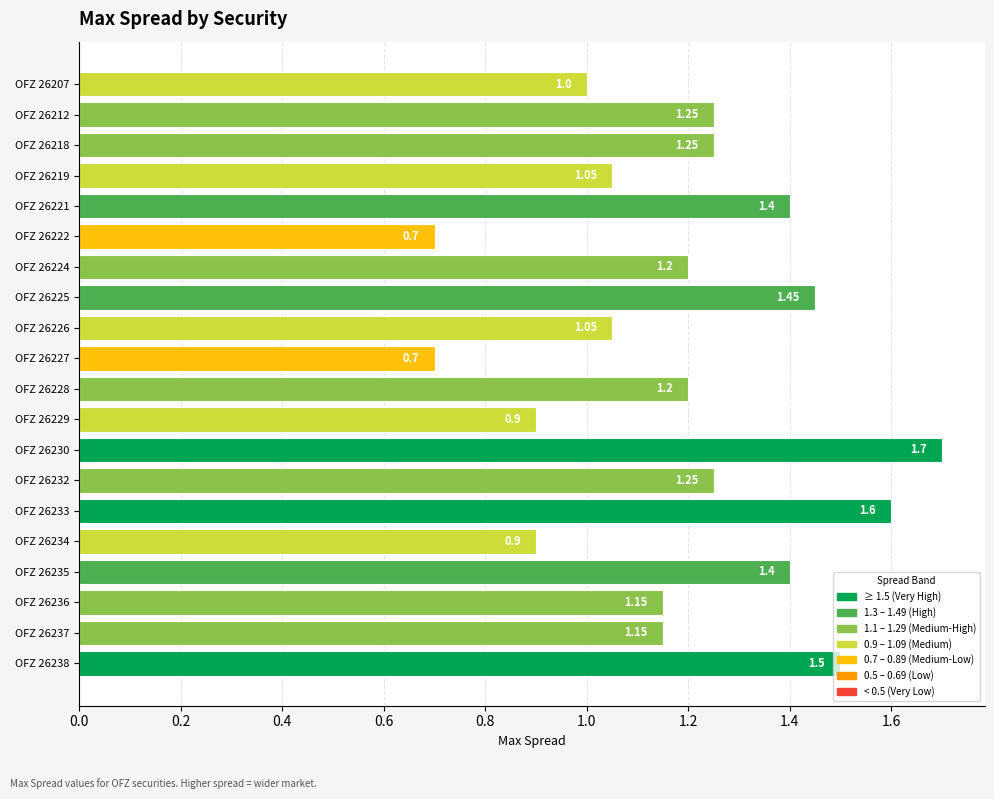

Approximately how many times larger is the value at OFZ 26236 compared to OFZ 26218?

0.9